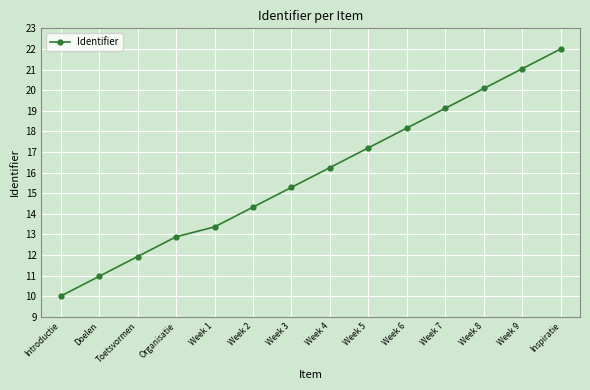

How many data points are above 16?

7